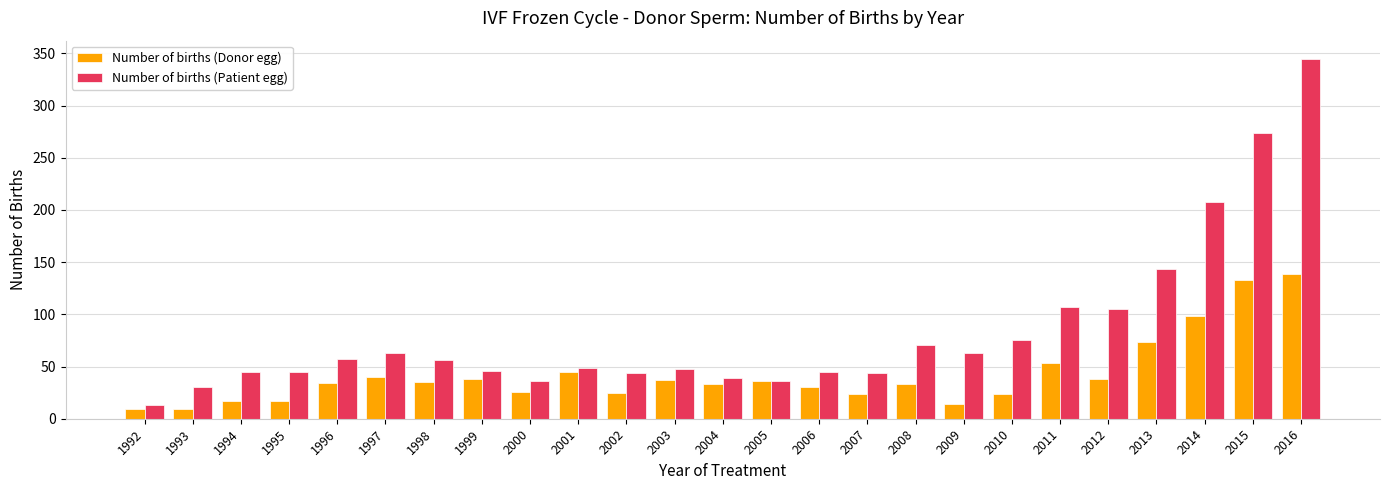

What are all the series names shown in the legend?

Number of births (Donor egg), Number of births (Patient egg)